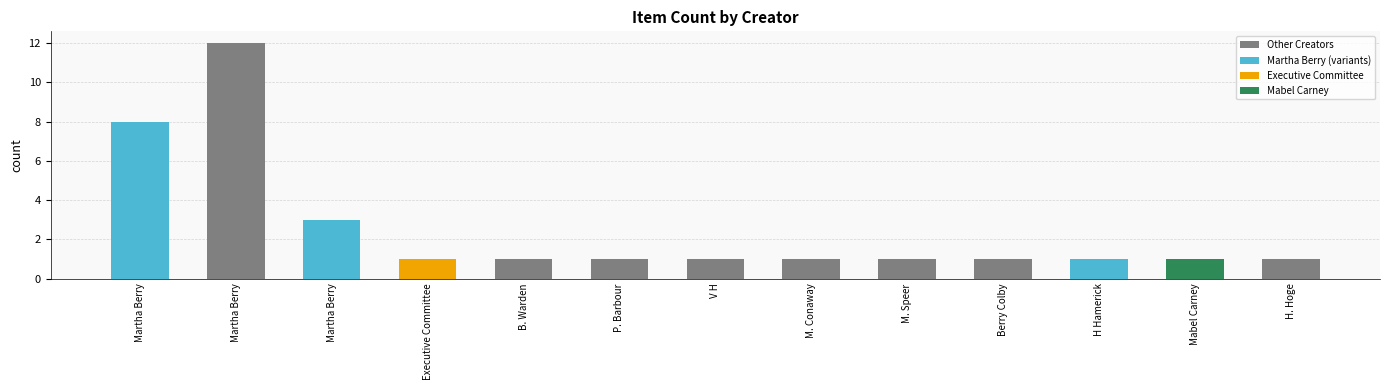

Does the chart contain any negative values?

No